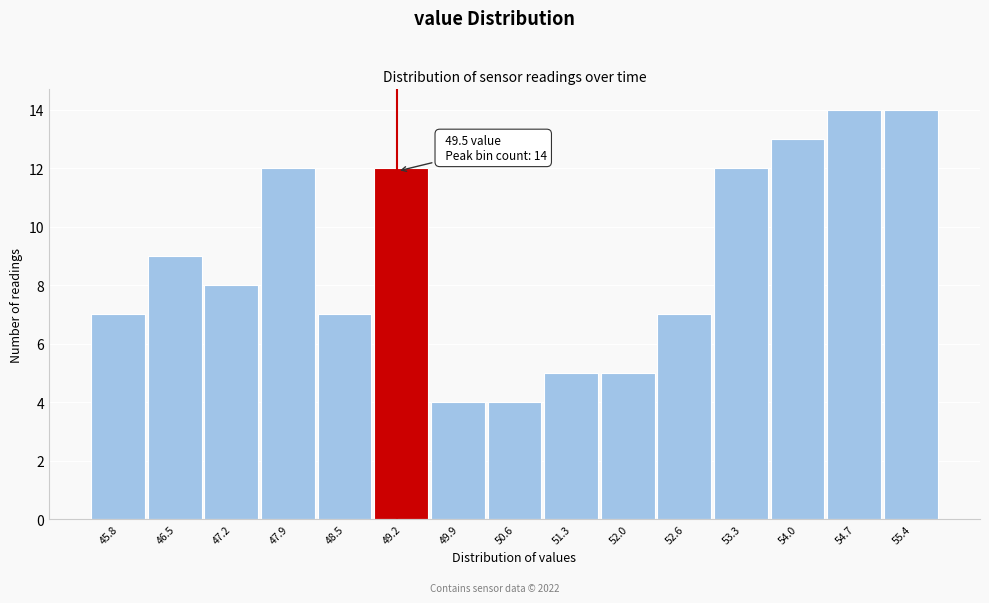

Reading left to right, what are all the values shown in this chart?

45.8=7	46.5=9	47.2=8	47.9=12	48.5=7	49.2=12	49.9=4	50.6=4	51.3=5	52.0=5	52.6=7	53.3=12	54.0=13	54.7=14	55.4=14